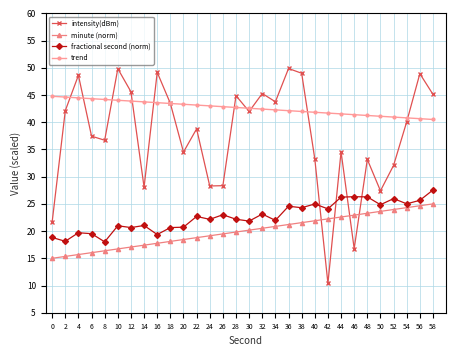

What is the value of the intensity(dBm) point at the 22nd from the left?

10.4